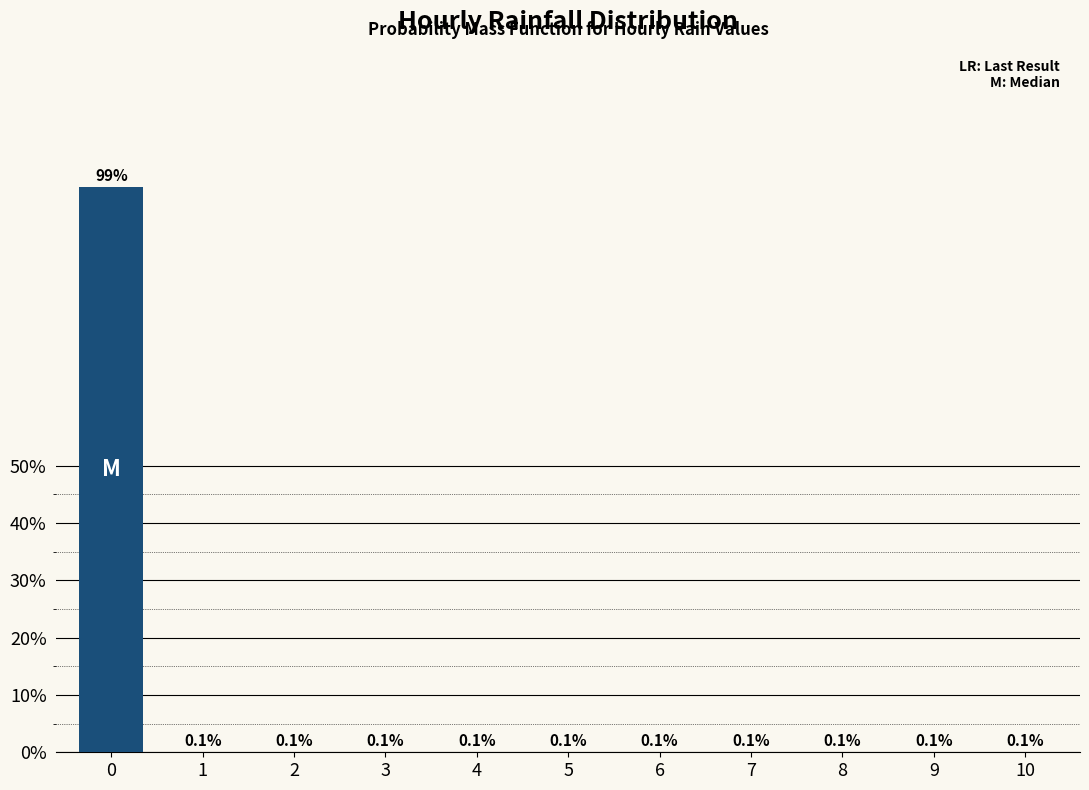

Reading right to left, list all the values displayed in this chart.

10=0.1	9=0.1	8=0.1	7=0.1	6=0.1	5=0.1	4=0.1	3=0.1	2=0.1	1=0.1	0=98.7